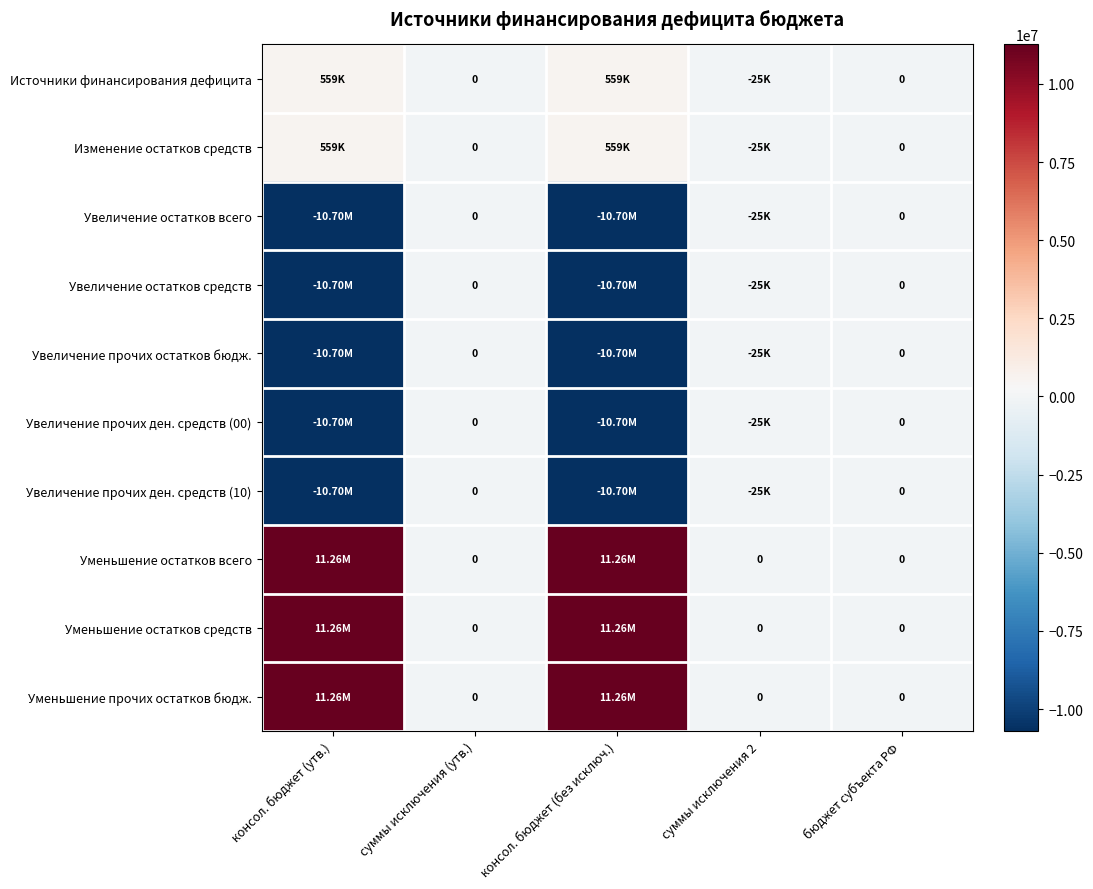

At which category does the chart reach its minimum across all series?

консол. бюджет (утв.)